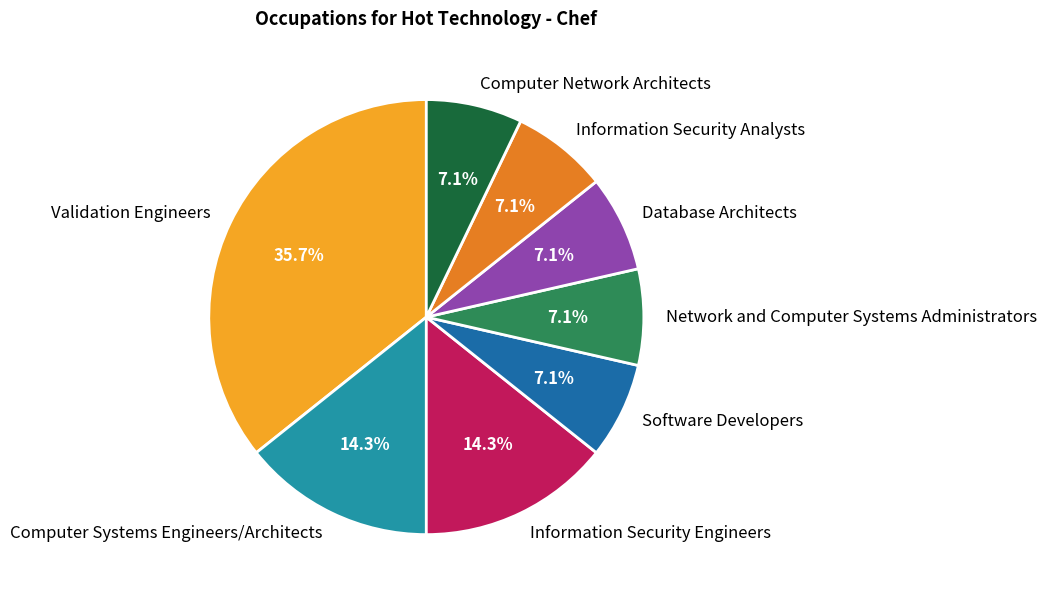

How many segments does this pie chart have?

8